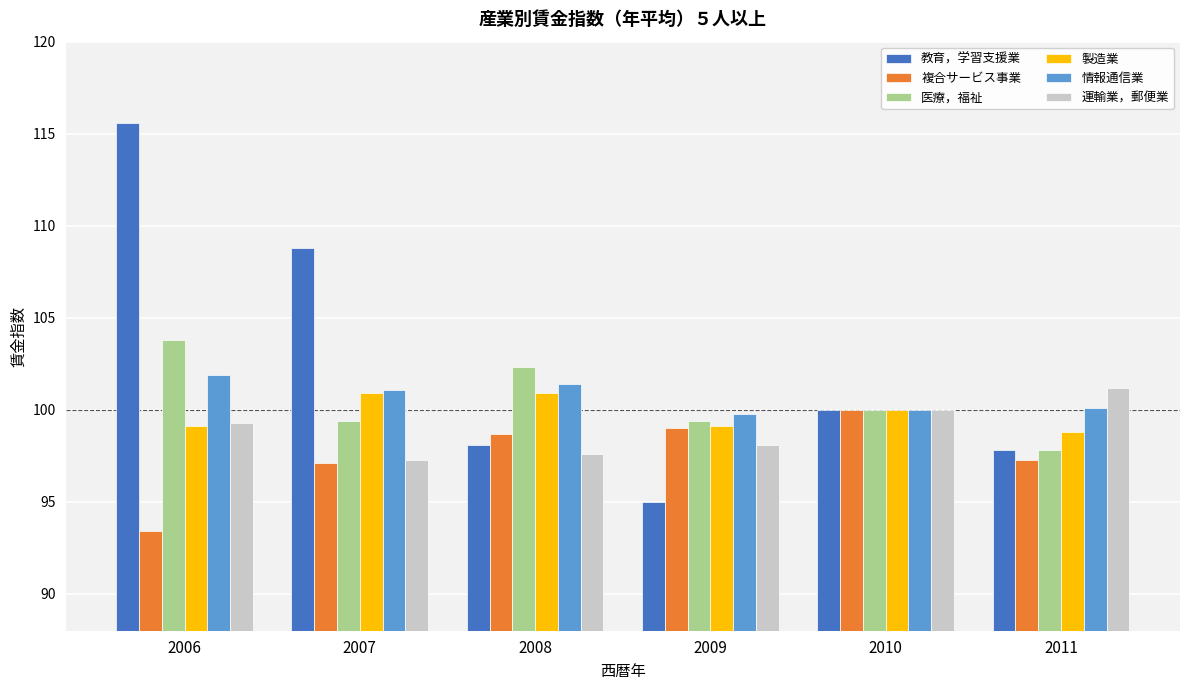

What is the difference between the 複合サービス事業 values at 2008 and 2007?

1.6